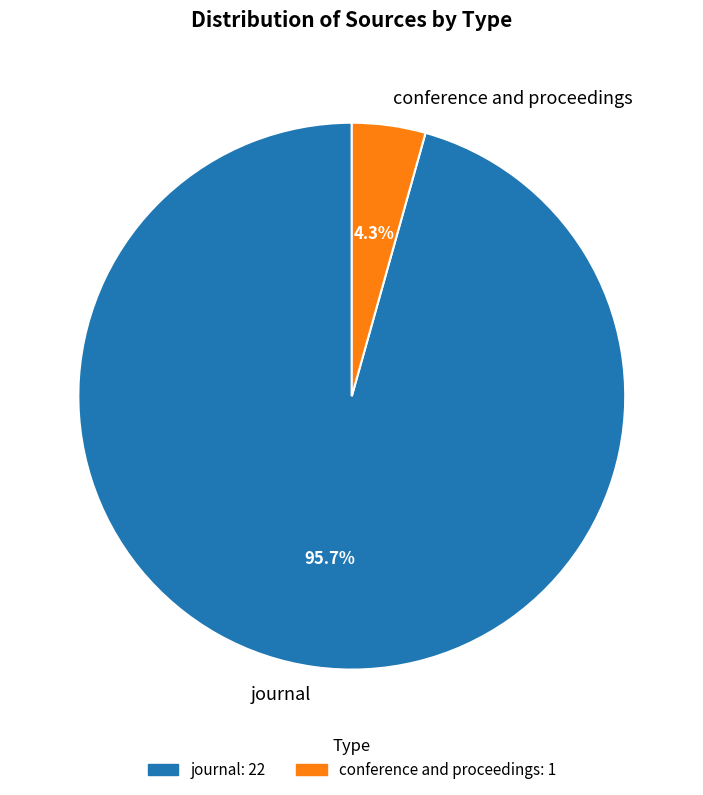

Count the number of slices in the pie.

2